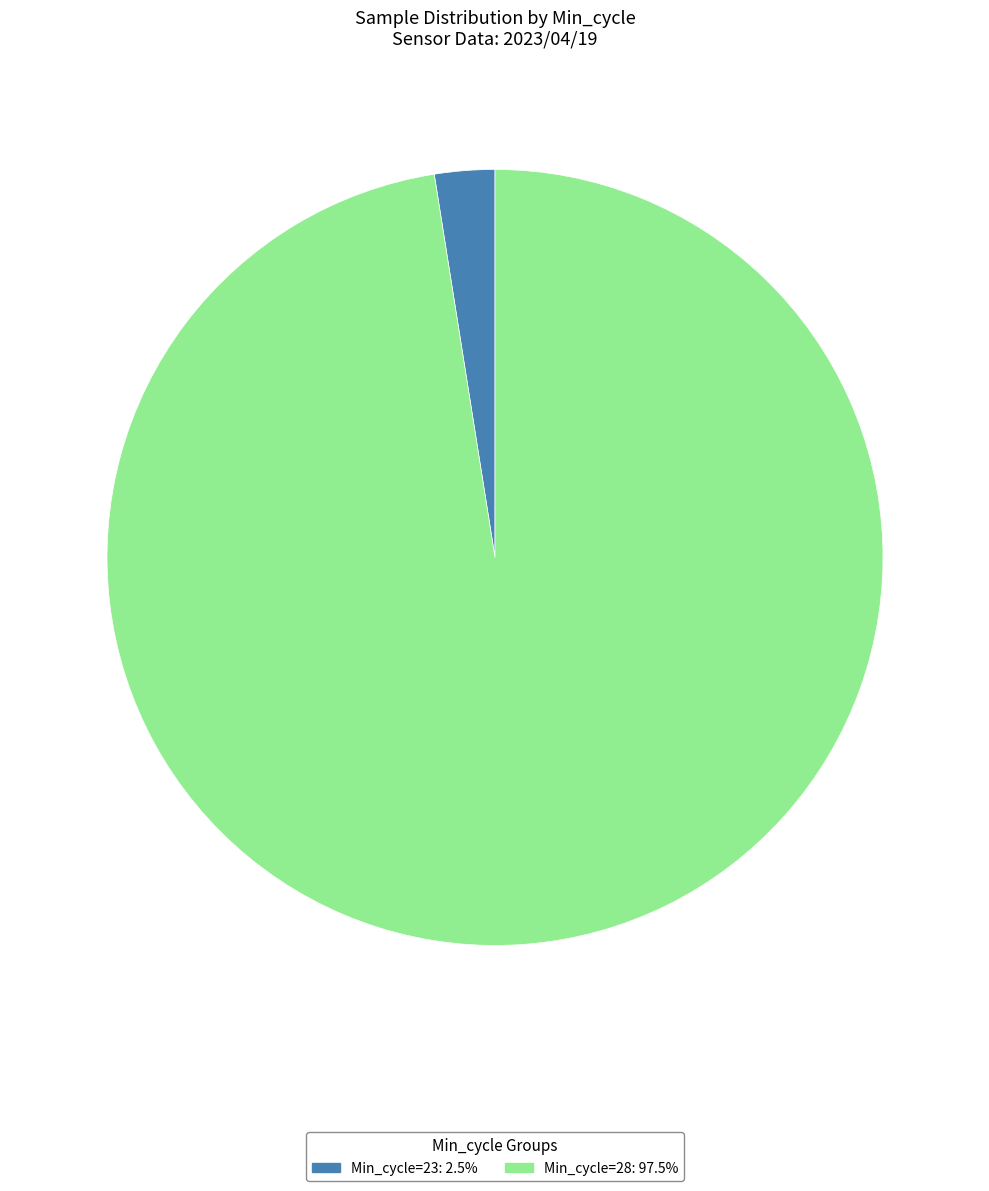

Is there any slice that represents more than half of the pie?

Yes